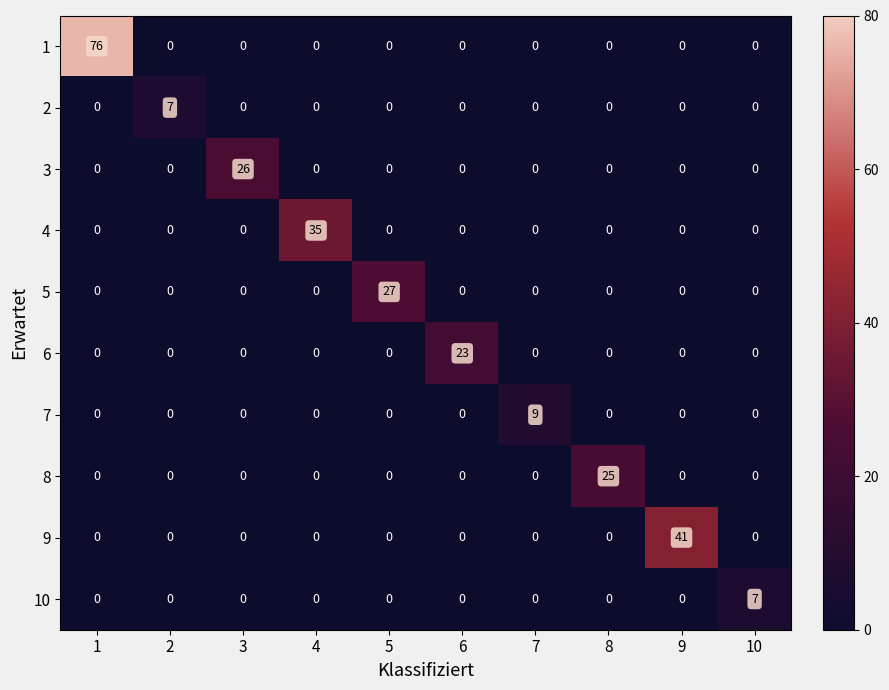

What is the maximum value shown in the chart?

76